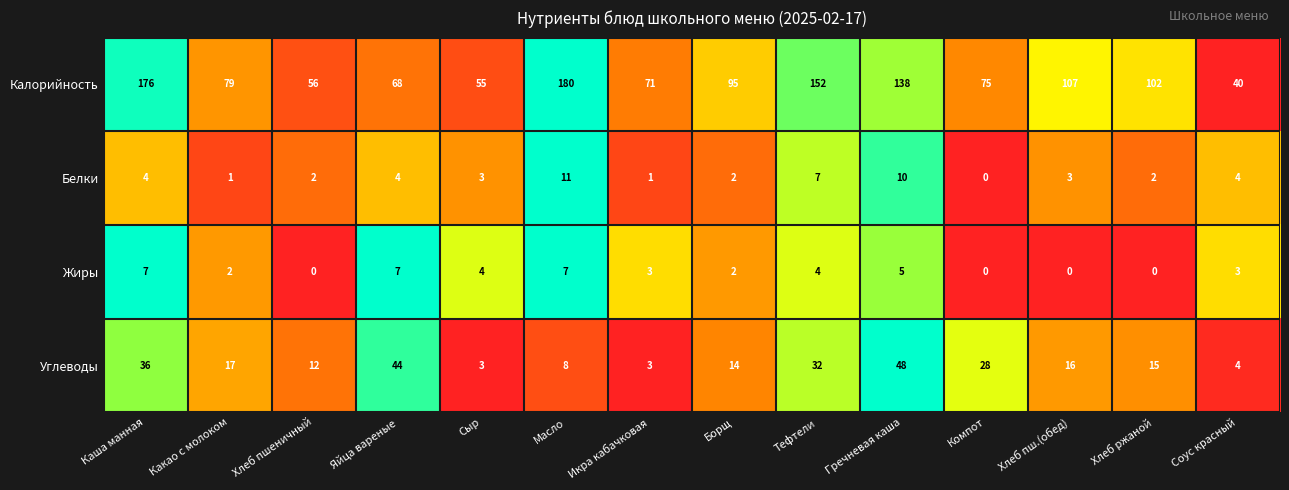

At Какао с молоком, list the series in order from largest to smallest.

Калорийность, Углеводы, Жиры, Белки